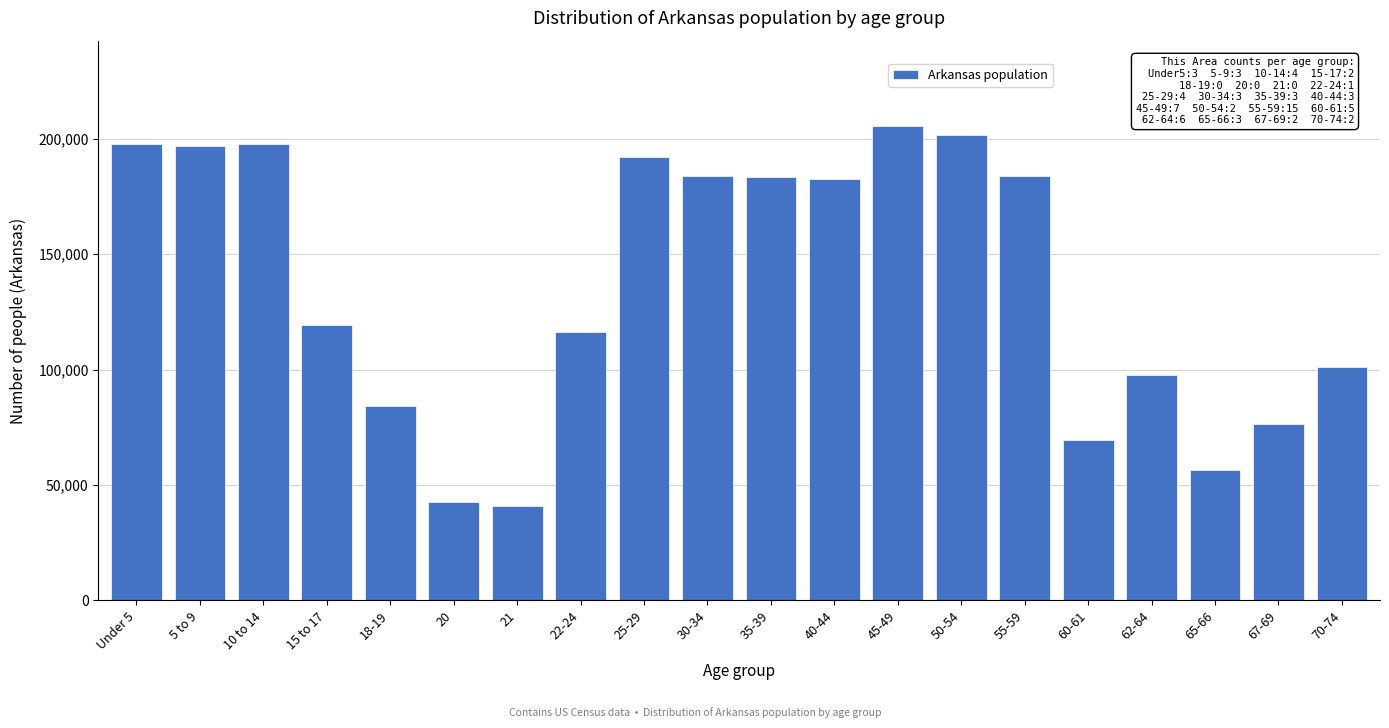

What is the value of the 12th bar from the left?

182594